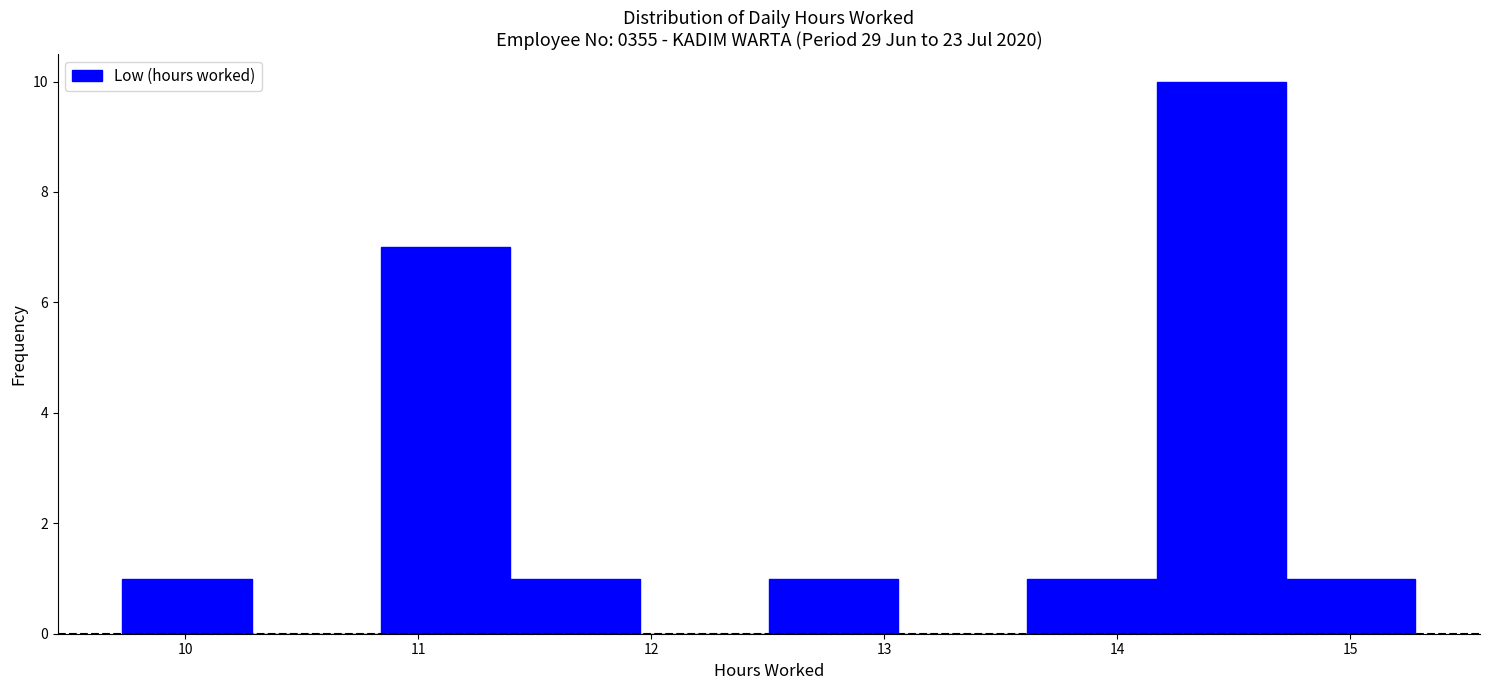

Reading left to right, transcribe this chart: for each bar, give the range it covers on the x-axis and its height. Neither the bar edges nor the heights are printed on the chart, so give them approximately, as read against the axes.

9.7 to 10.3: 1
10.3 to 10.8: 0
10.8 to 11.4: 7
11.4 to 12.0: 1
12.0 to 12.5: 0
12.5 to 13.1: 1
13.1 to 13.6: 0
13.6 to 14.2: 1
14.2 to 14.7: 10
14.7 to 15.3: 1